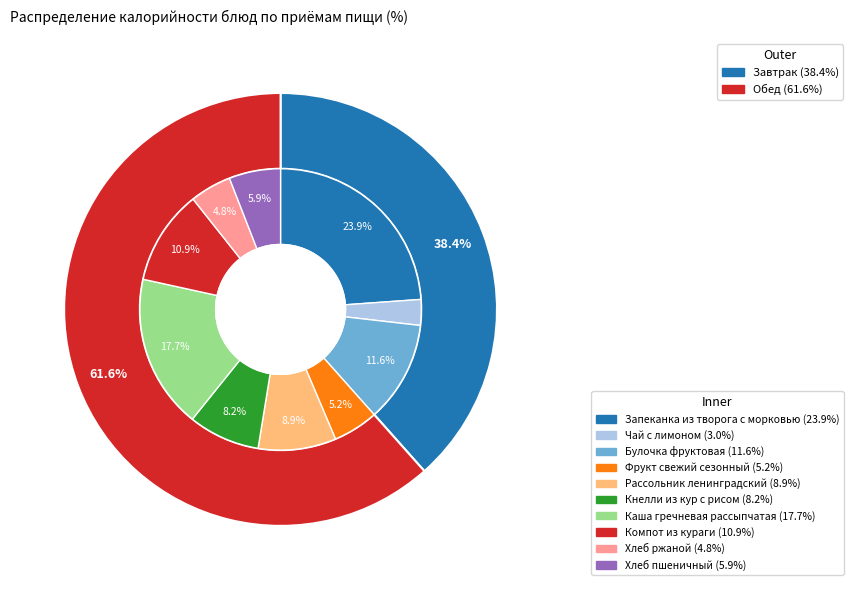

True or false: Каша гречневая рассыпчатая accounts for 18% of the total.

True